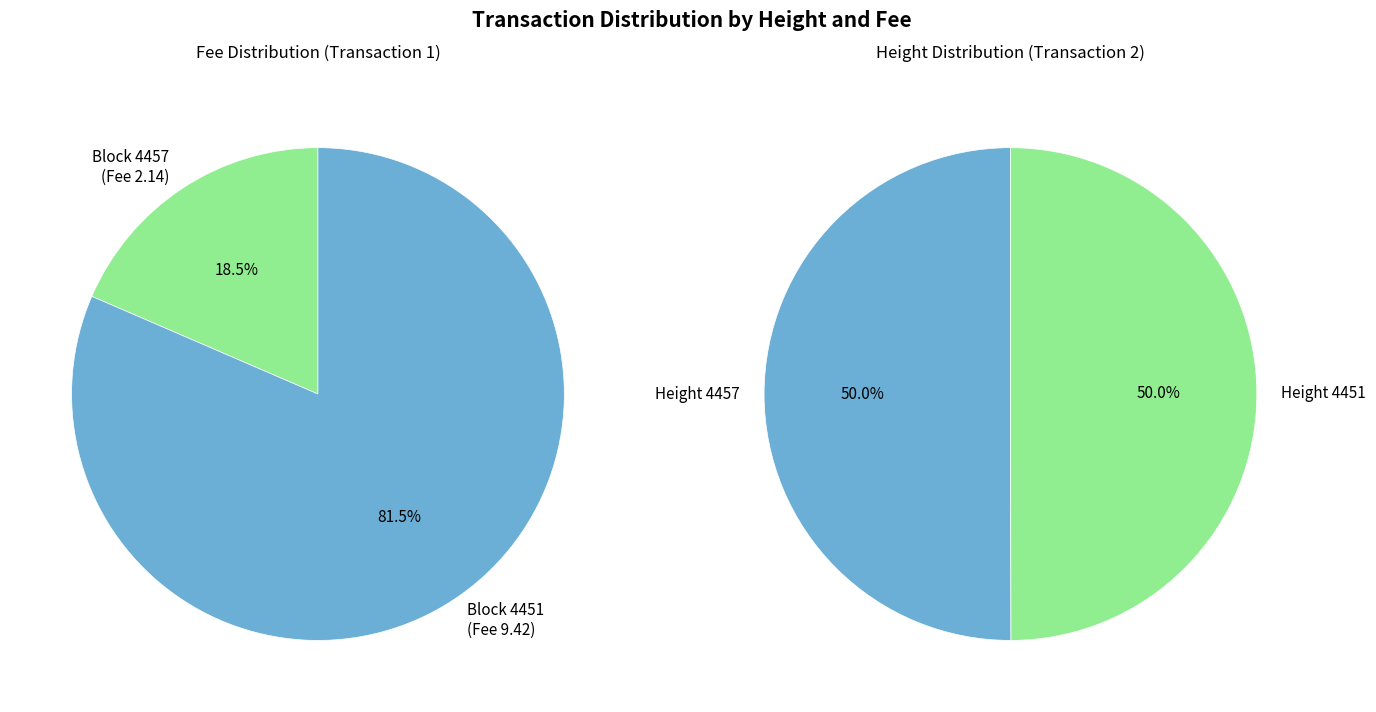

How many segments does this pie chart have?

2